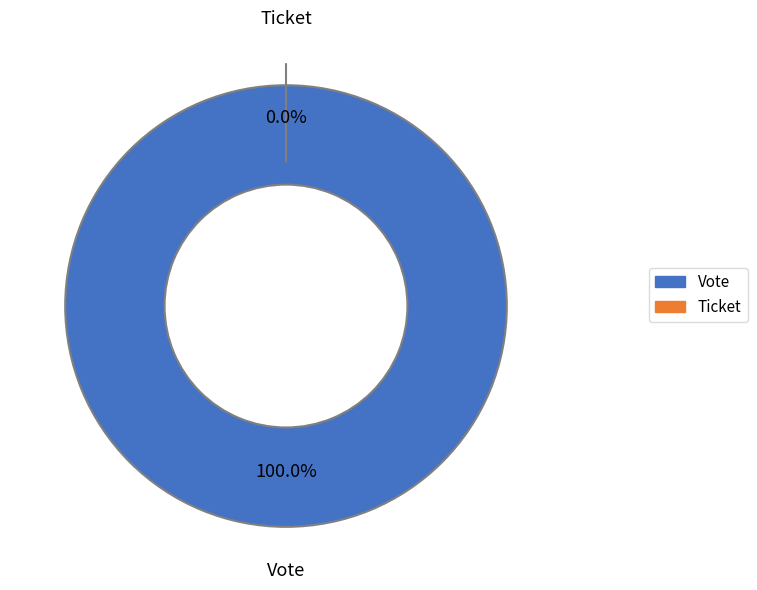

Is there any slice that represents more than half of the pie?

Yes